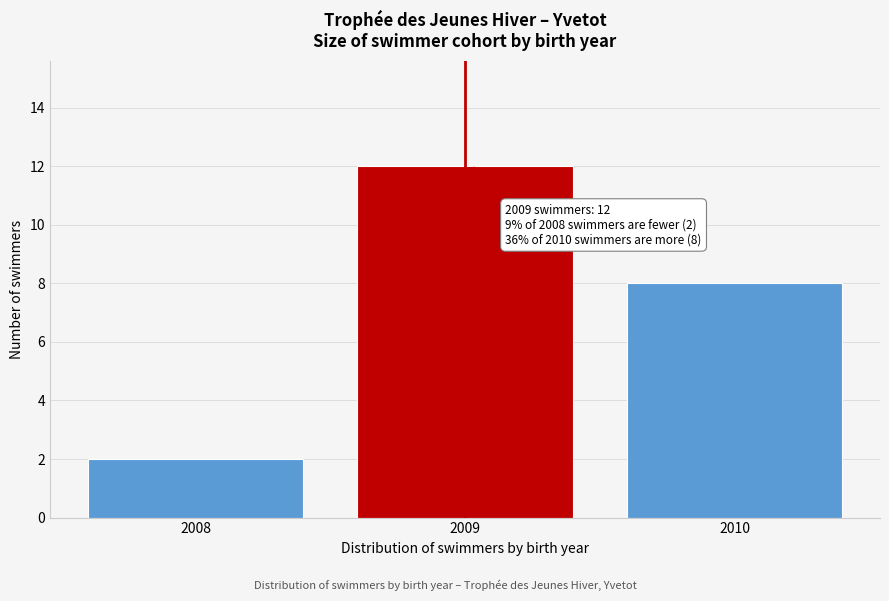

Which range on the x-axis has the tallest bar?

2008.5 to 2009.5